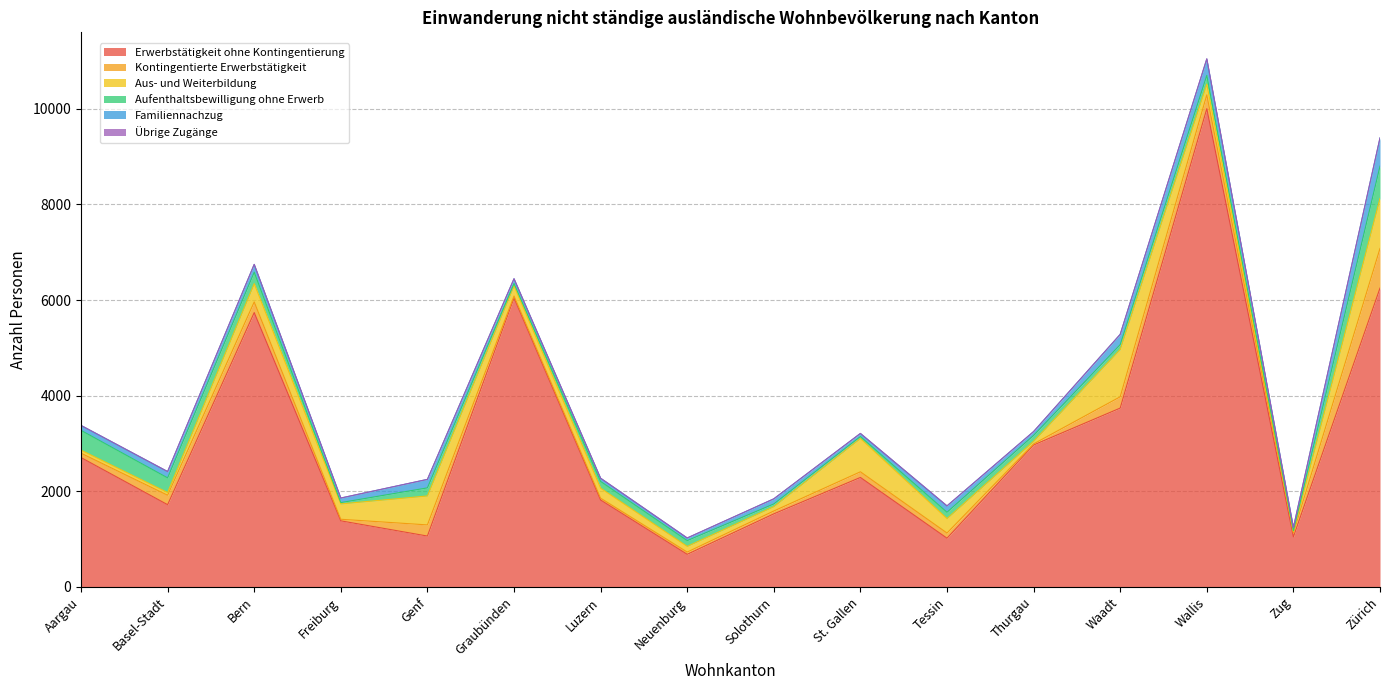

Which series has the widest spread of values?

Erwerbstätigkeit ohne Kontingentierung